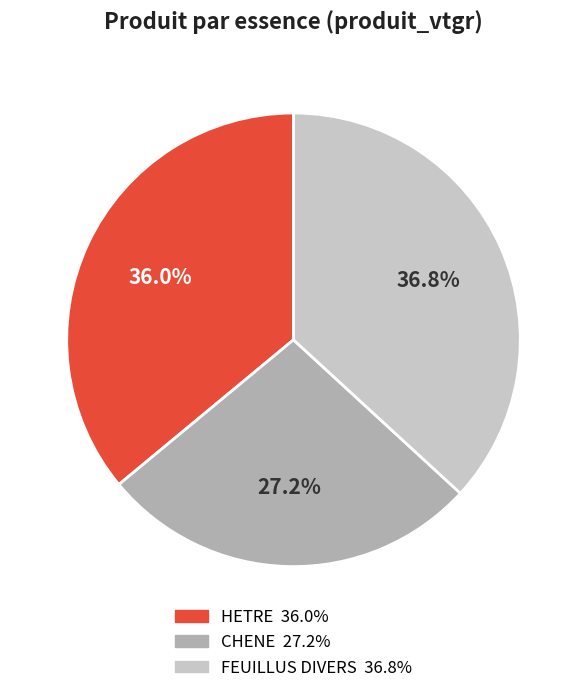

To the nearest percent, what percentage of the pie is FEUILLUS DIVERS?

37%